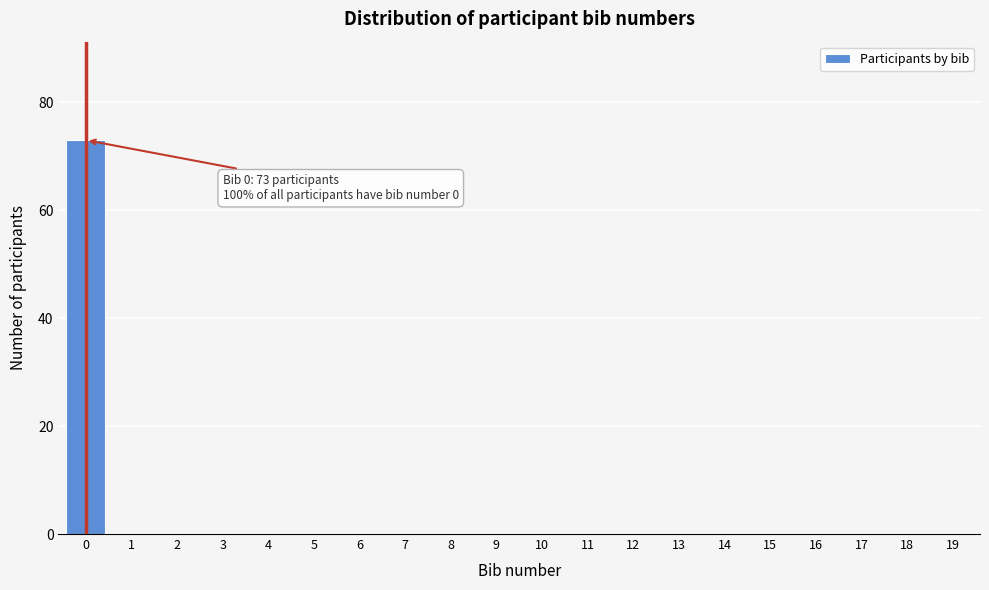

Reading left to right, list all the values displayed in this chart.

0=73	1=0	2=0	3=0	4=0	5=0	6=0	7=0	8=0	9=0	10=0	11=0	12=0	13=0	14=0	15=0	16=0	17=0	18=0	19=0